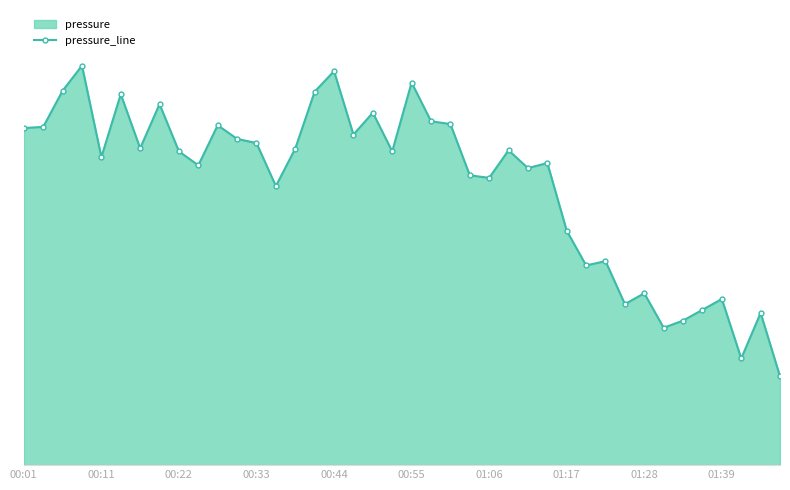

Count the number of data series in this chart.

1